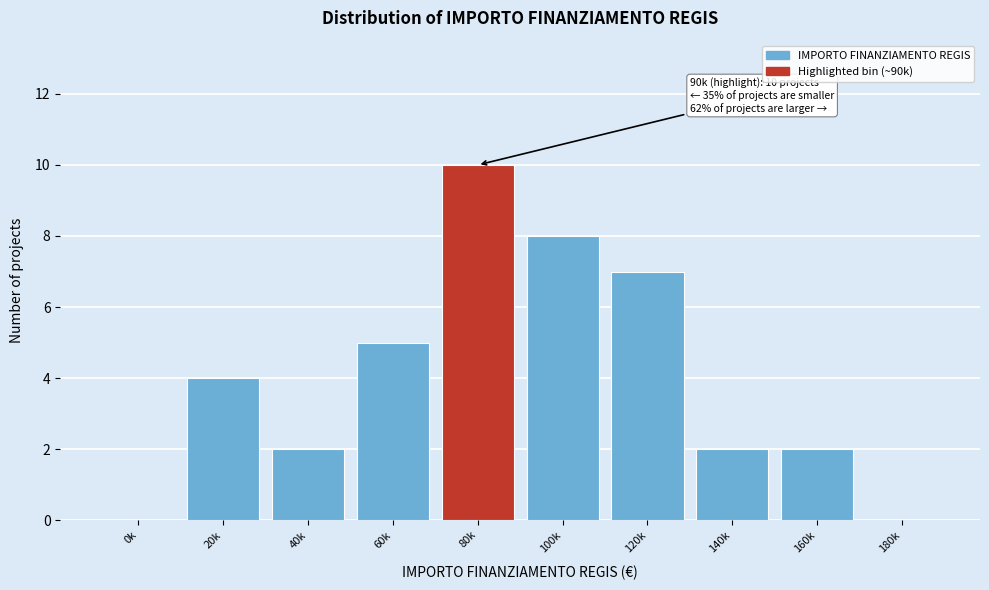

Reading left to right, extract all data points from this chart.

0k=0	20k=4	40k=2	60k=5	80k=10	100k=8	120k=7	140k=2	160k=2	180k=0